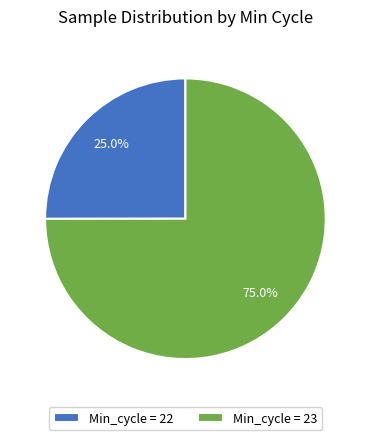

What is the smallest slice in the pie chart?

Min_cycle = 22